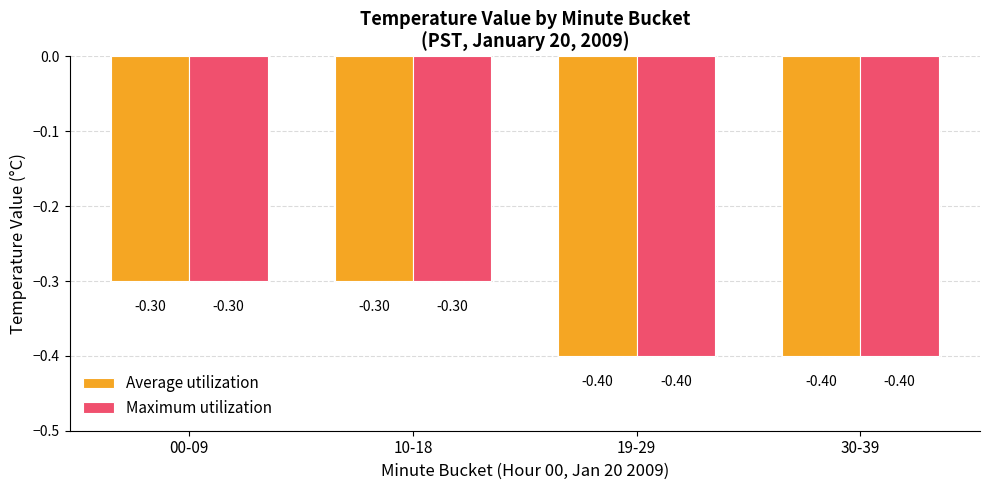

What is the total value across all series at 10-18?

-0.6